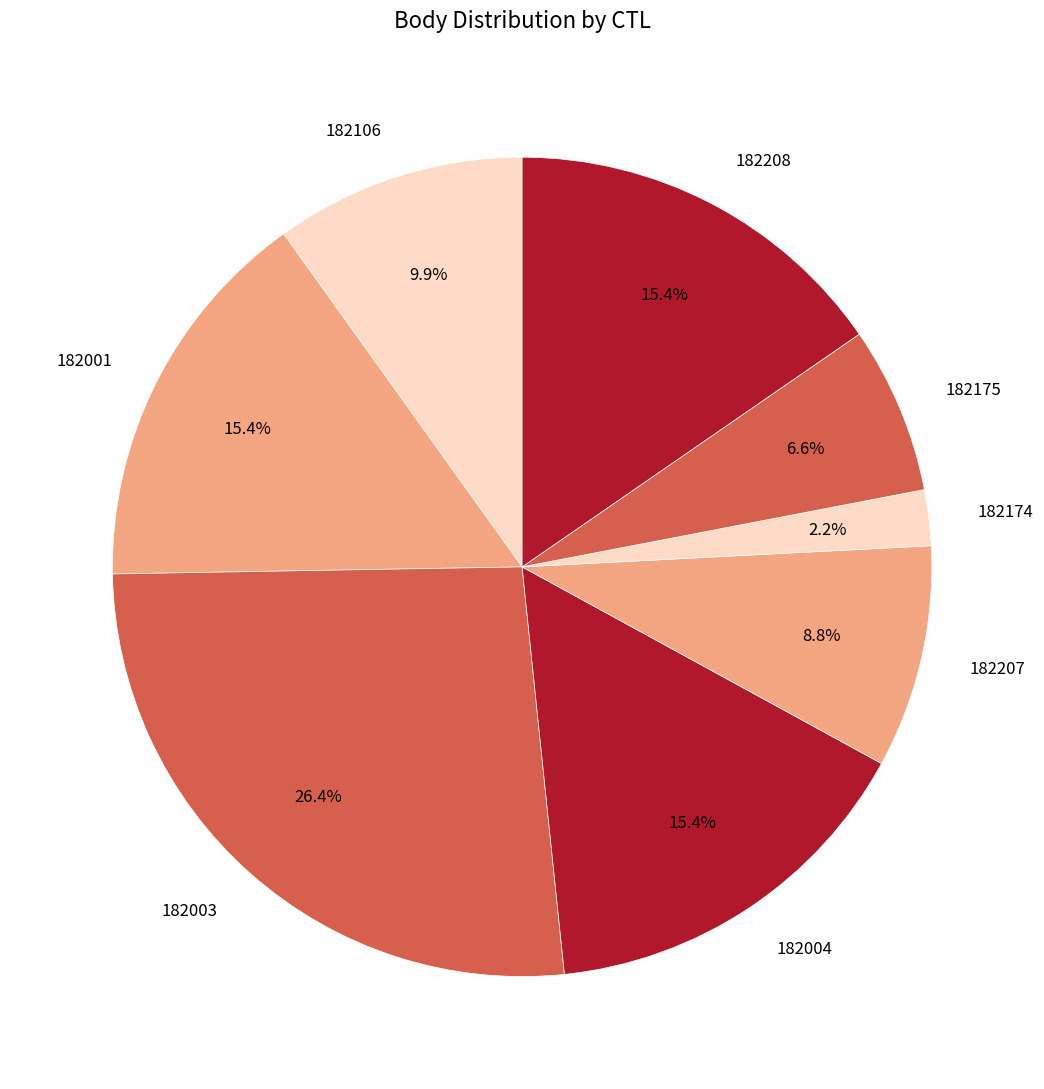

Does 182106 account for over 50% of the chart?

No